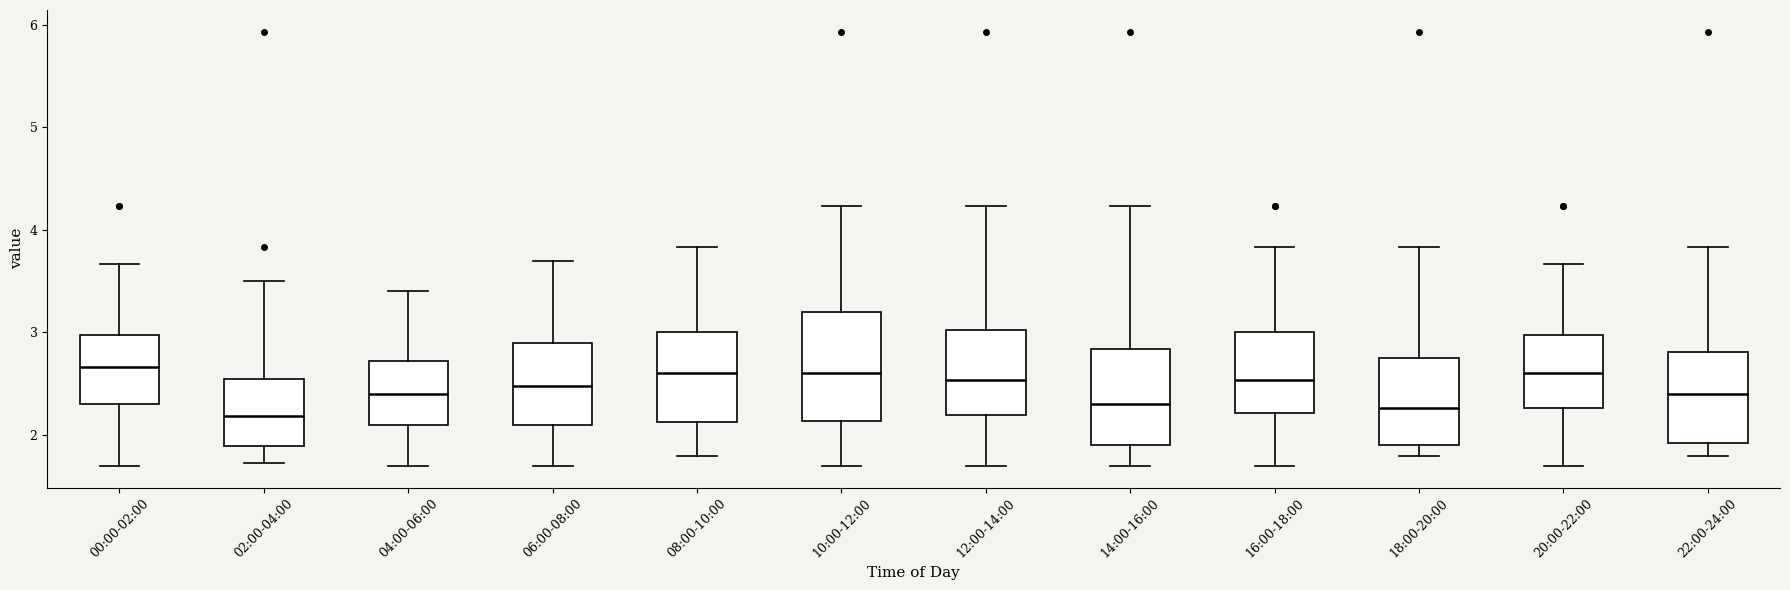

Reading left to right, transcribe this box plot: for each box, give where its median line is, the range the box spans, and where its two whiskers end, as read against the y-axis. The values are not printed on the chart, so give them approximately, as read against the axis.

00:00-02:00: median 2.7, box 2.3 to 3.0, whiskers 1.7 to 3.7
02:00-04:00: median 2.2, box 1.9 to 2.5, whiskers 1.7 to 3.5
04:00-06:00: median 2.4, box 2.1 to 2.7, whiskers 1.7 to 3.4
06:00-08:00: median 2.5, box 2.1 to 2.9, whiskers 1.7 to 3.7
08:00-10:00: median 2.6, box 2.1 to 3.0, whiskers 1.8 to 3.8
10:00-12:00: median 2.6, box 2.1 to 3.2, whiskers 1.7 to 4.2
12:00-14:00: median 2.5, box 2.2 to 3.0, whiskers 1.7 to 4.2
14:00-16:00: median 2.3, box 1.9 to 2.8, whiskers 1.7 to 4.2
16:00-18:00: median 2.5, box 2.2 to 3.0, whiskers 1.7 to 3.8
18:00-20:00: median 2.3, box 1.9 to 2.7, whiskers 1.8 to 3.8
20:00-22:00: median 2.6, box 2.3 to 3.0, whiskers 1.7 to 3.7
22:00-24:00: median 2.4, box 1.9 to 2.8, whiskers 1.8 to 3.8